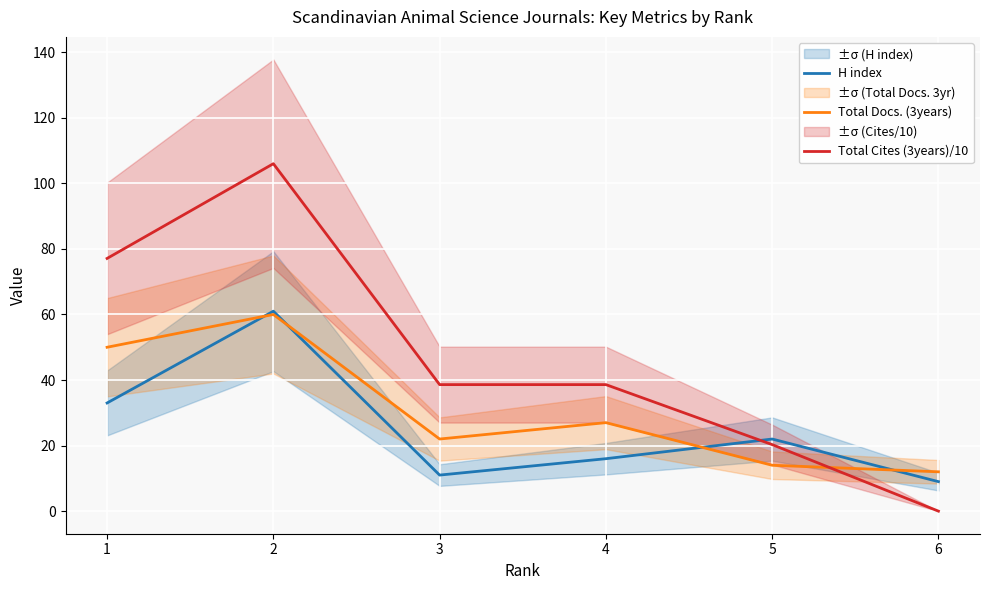

At which label does Total Docs. (3years) reach its minimum?

6